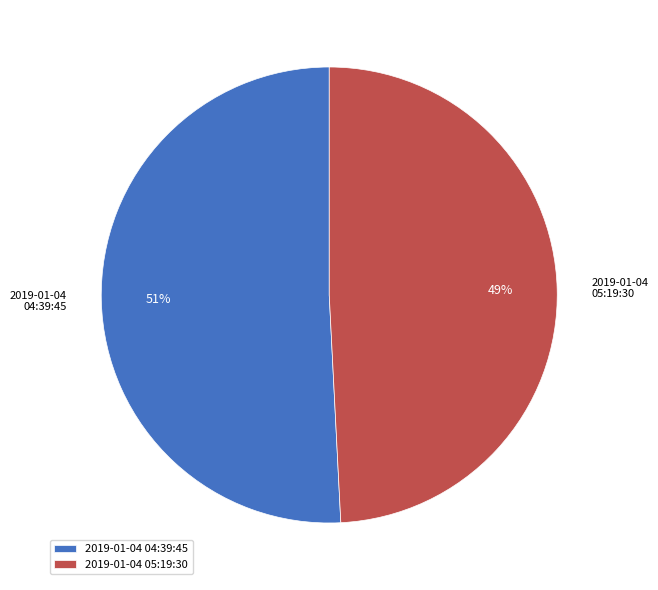

Rank the categories by value from lowest to highest.

2019-01-04 05:19:30, 2019-01-04 04:39:45